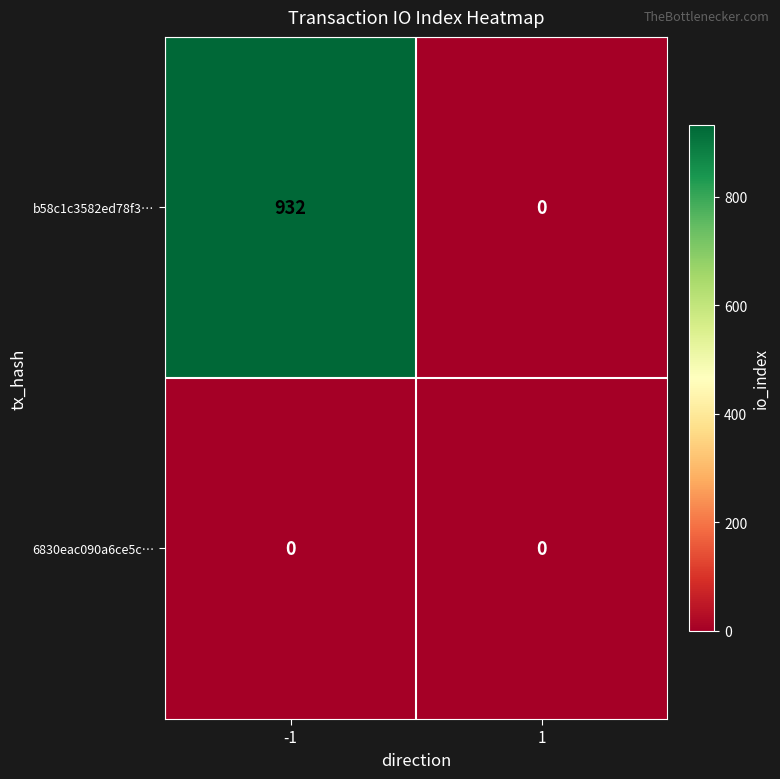

How many distinct data groups are displayed?

2